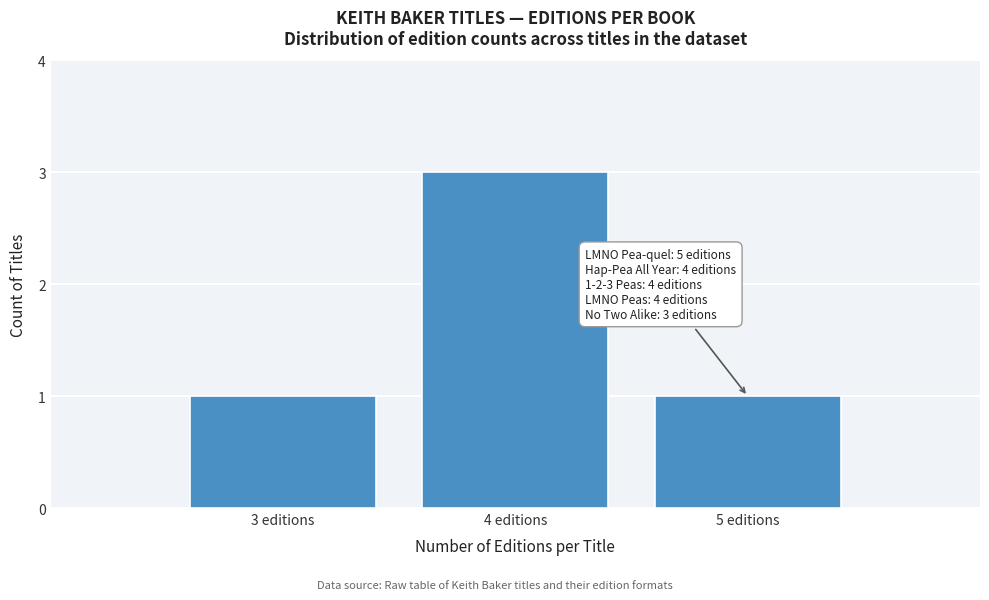

Reading left to right, list all the values displayed in this chart.

3 editions=1	4 editions=3	5 editions=1